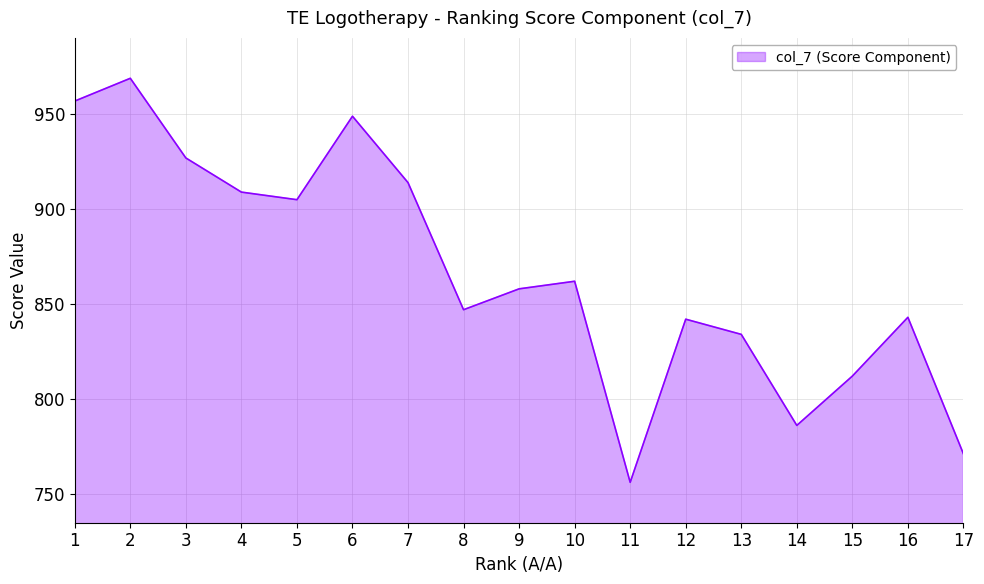

What is the difference between the maximum and minimum values?

213